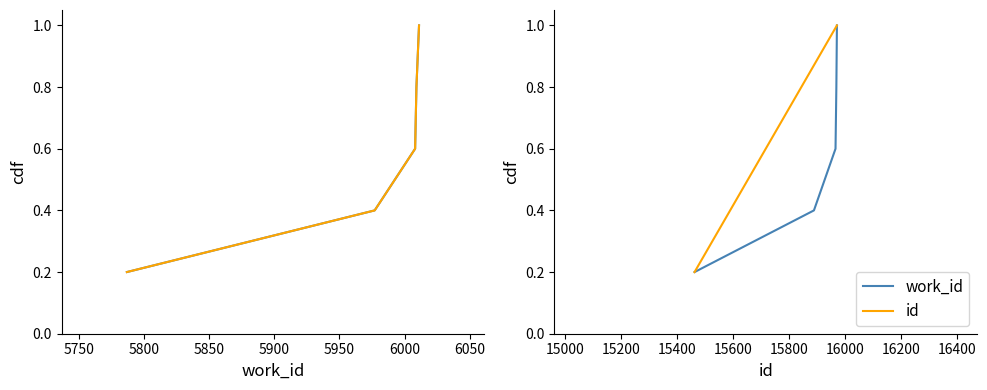

True or false: work_id and id (normalized) cross at least once.

False